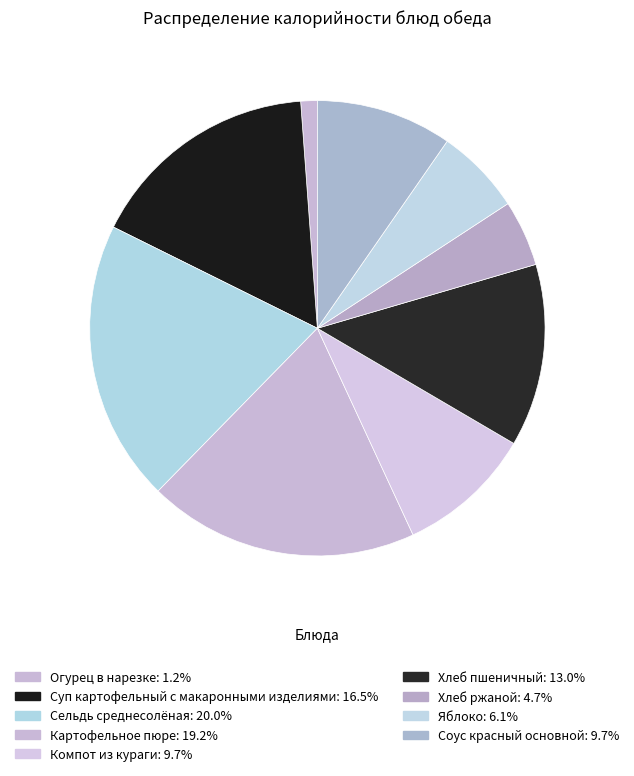

To the nearest percent, what is the difference between the Картофельное пюре and Сельдь среднесолёная slice percentages?

1%